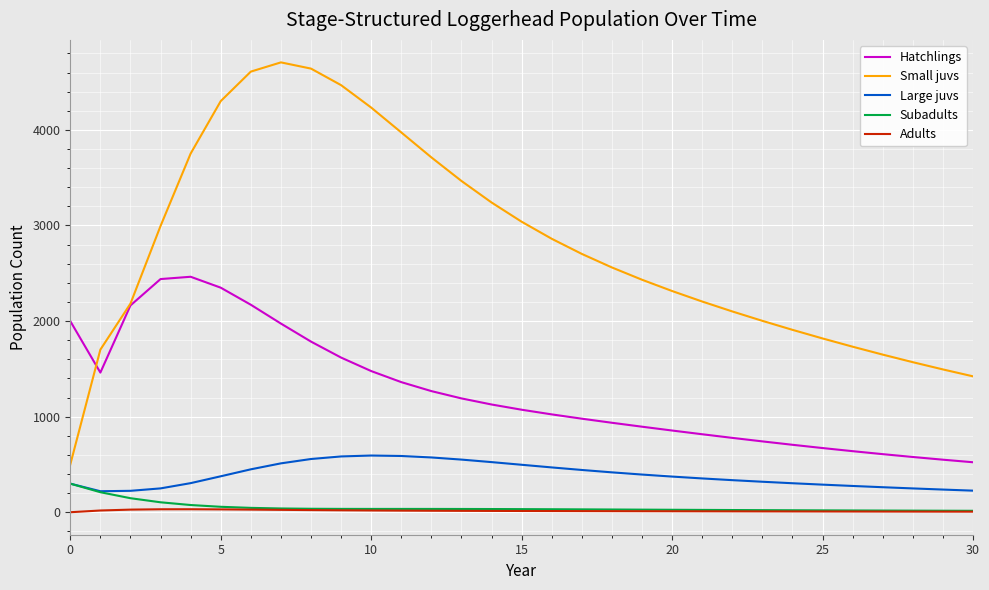

True or false: Subadults and Hatchlings intersect in this chart.

False